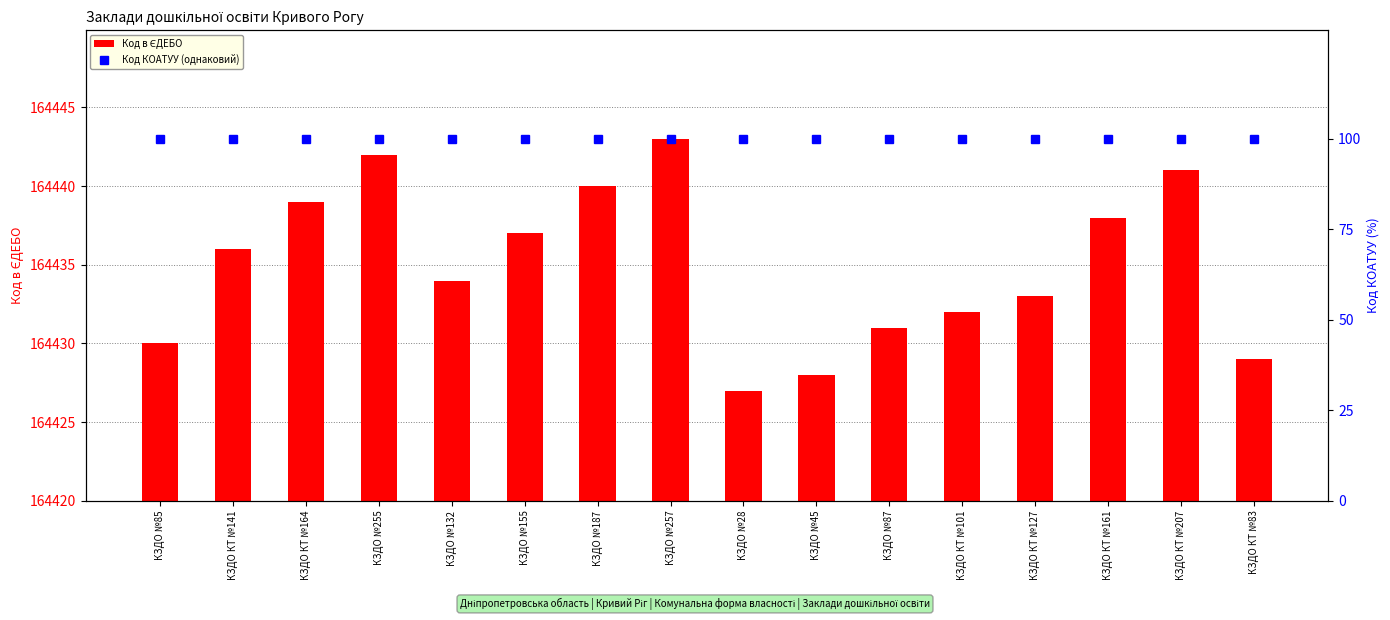

What is the label of the 2nd bar from the left?

КЗДО КТ №141